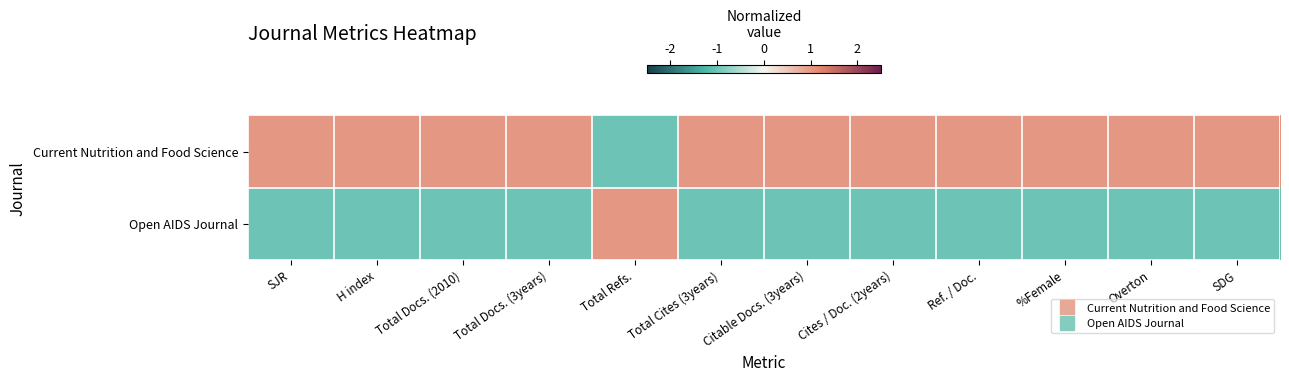

Rank the series by their average value, from highest to lowest.

Current Nutrition and Food Science, Open AIDS Journal